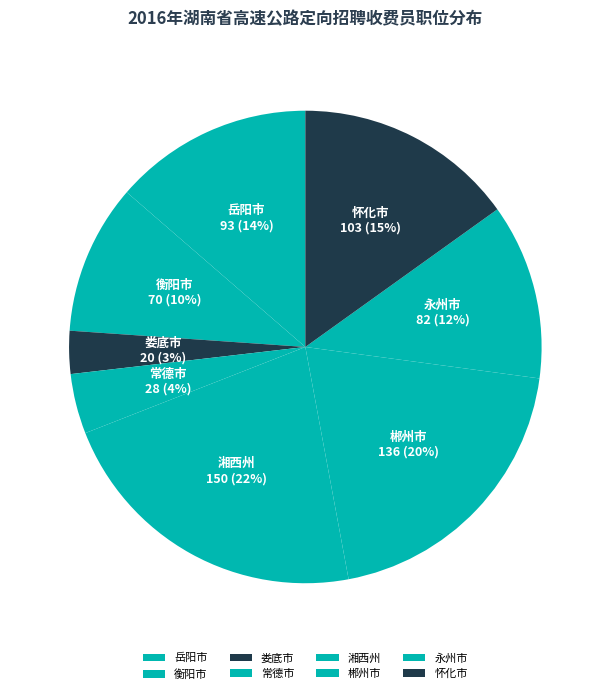

Between 郴州市 and 衡阳市, which is larger?

郴州市